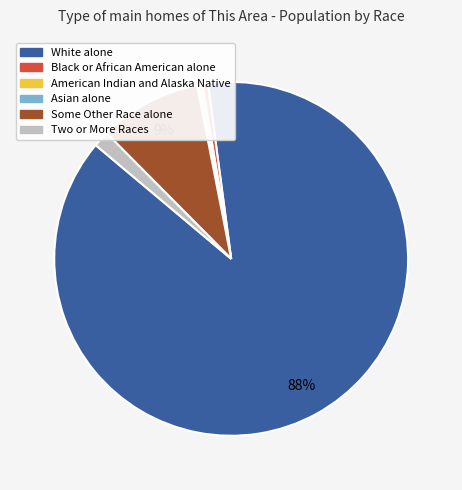

To the nearest percent, what is the difference between the Two or More Races and Some Other Race alone slice percentages?

8%